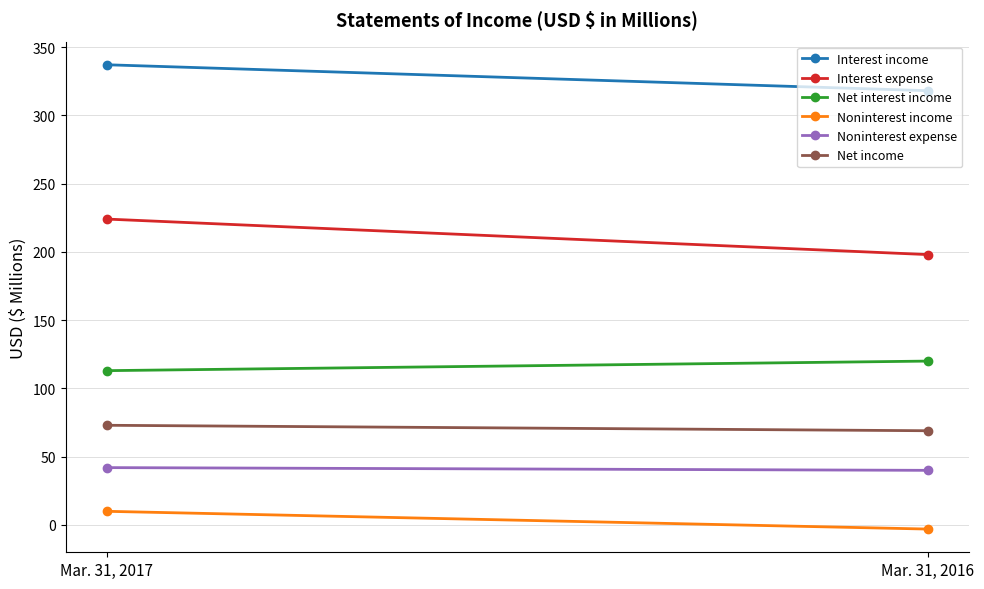

What is the spread (max minus min) of values at Mar. 31, 2016?

321